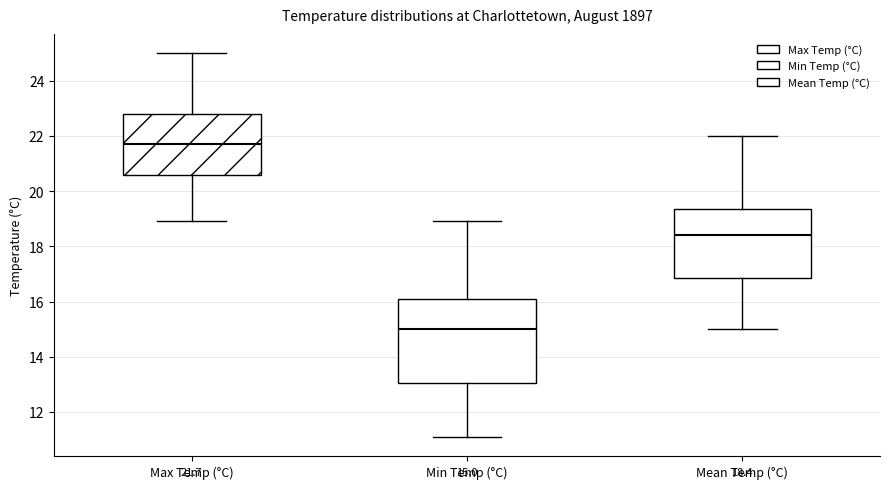

Which box's median line is the lowest?

Min Temp (°C)